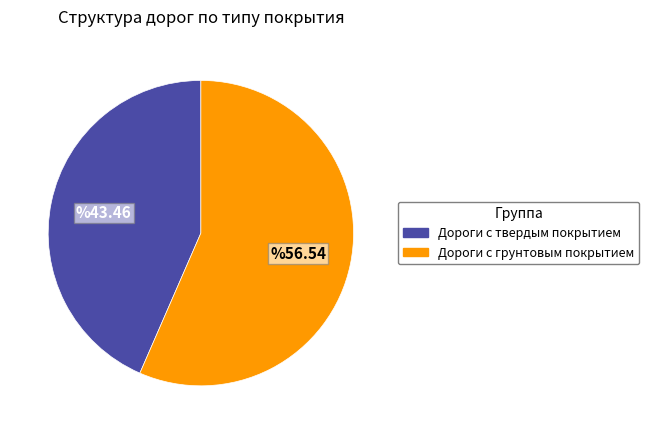

How many slices are in this pie chart?

2